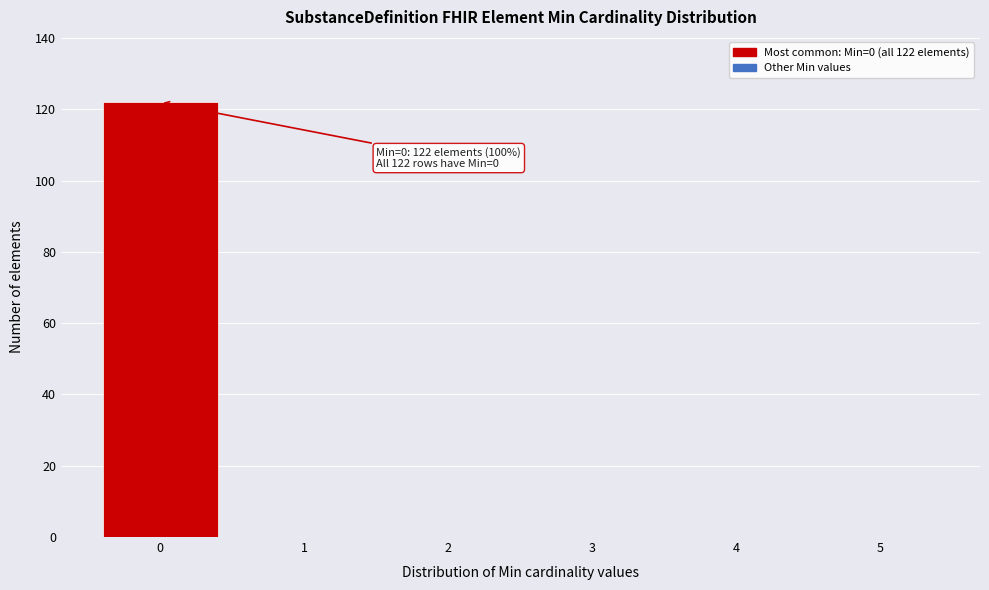

Which range on the x-axis has the tallest bar?

-0.5 to 0.5